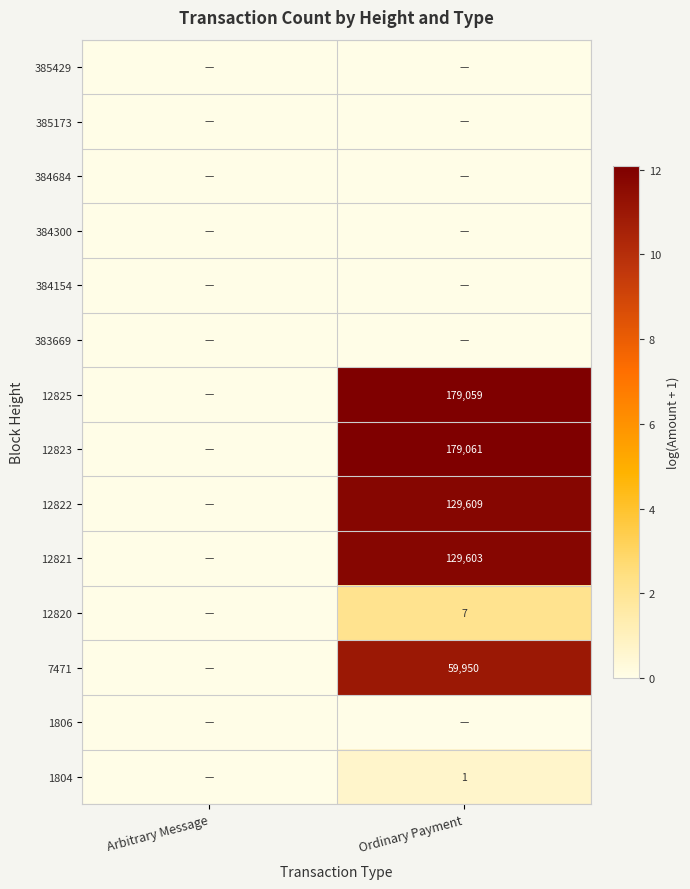

Which label corresponds to the largest value in the chart?

Ordinary Payment